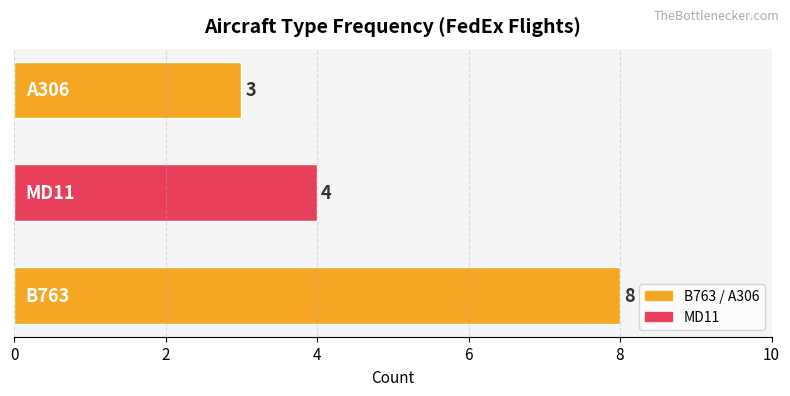

What is the smallest value displayed?

3